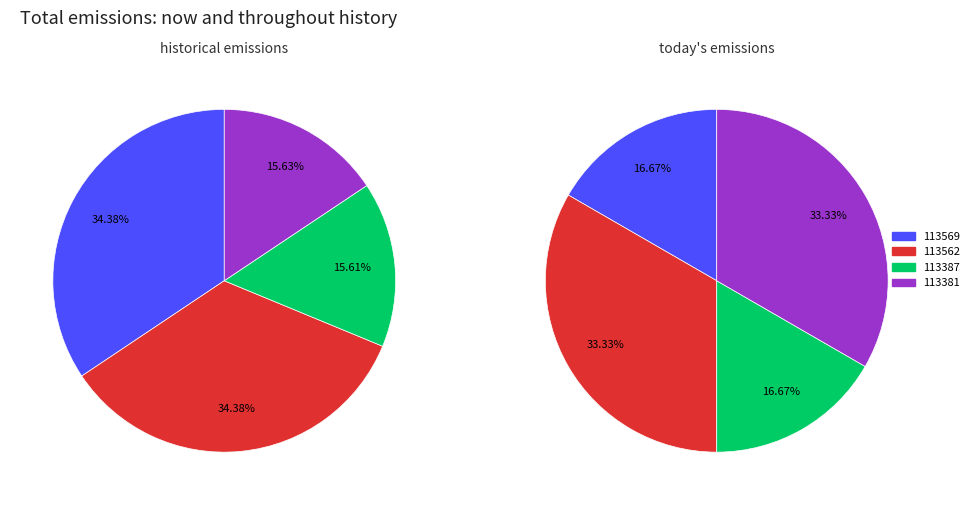

Combined, what portion of the pie is 113569 and 113387?

33.3%